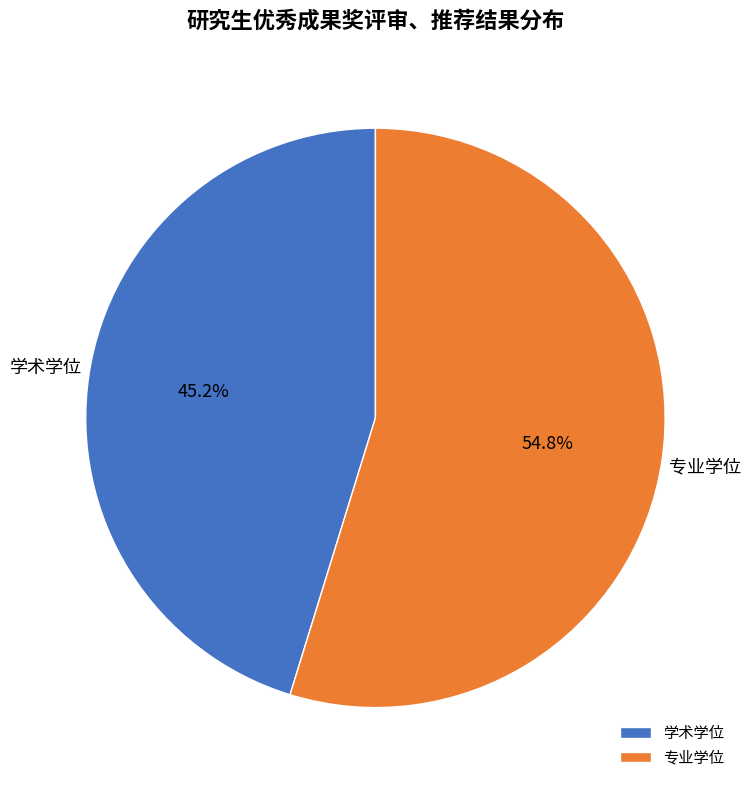

Does 学术学位 account for over 50% of the chart?

No